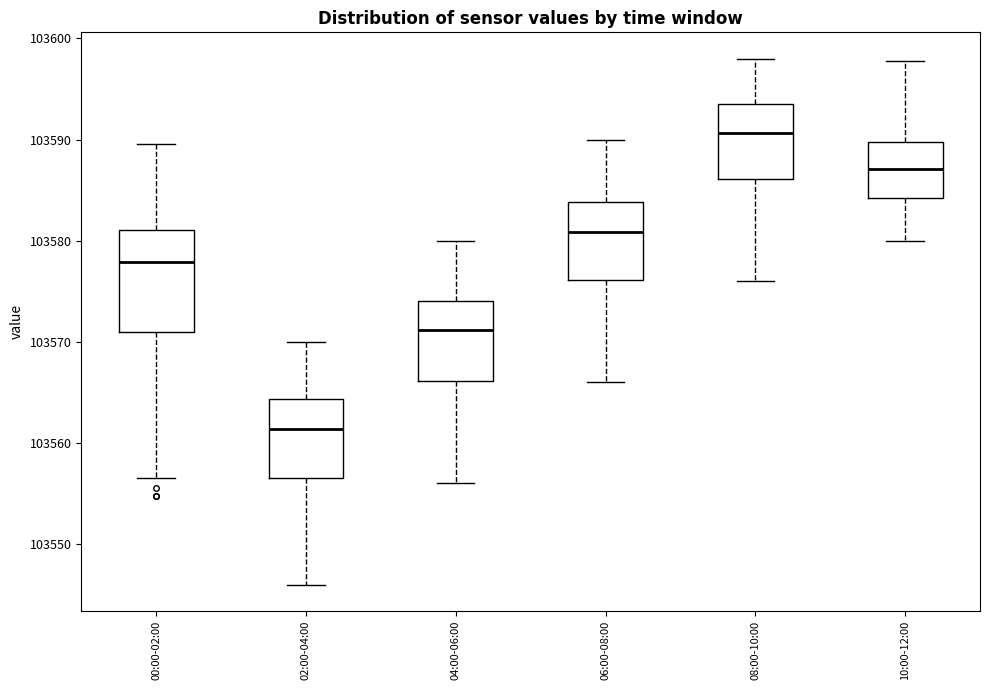

Reading left to right, transcribe this box plot: for each box, give where its median line is, the range the box spans, and where its two whiskers end, as read against the y-axis. The values are not printed on the chart, so give them approximately, as read against the axis.

00:00-02:00: median 103578, box 103571 to 103581, whiskers 103557 to 103590
02:00-04:00: median 103561, box 103557 to 103564, whiskers 103546 to 103570
04:00-06:00: median 103571, box 103566 to 103574, whiskers 103556 to 103580
06:00-08:00: median 103581, box 103576 to 103584, whiskers 103566 to 103590
08:00-10:00: median 103591, box 103586 to 103594, whiskers 103576 to 103598
10:00-12:00: median 103587, box 103584 to 103590, whiskers 103580 to 103598